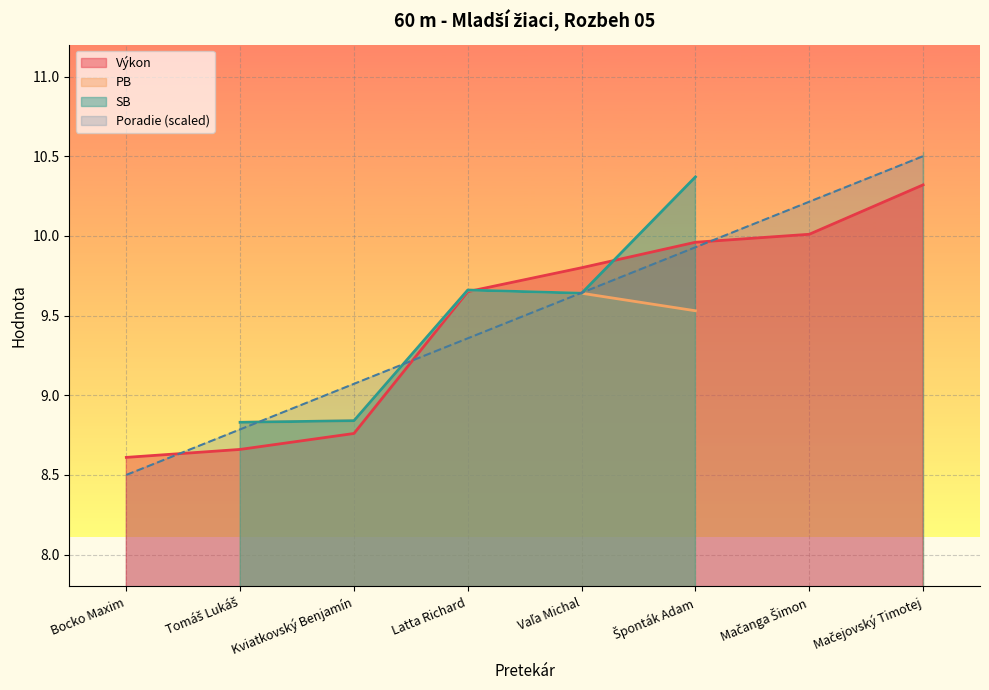

What is the spread (max minus min) of values at Vaľa Michal?

0.2